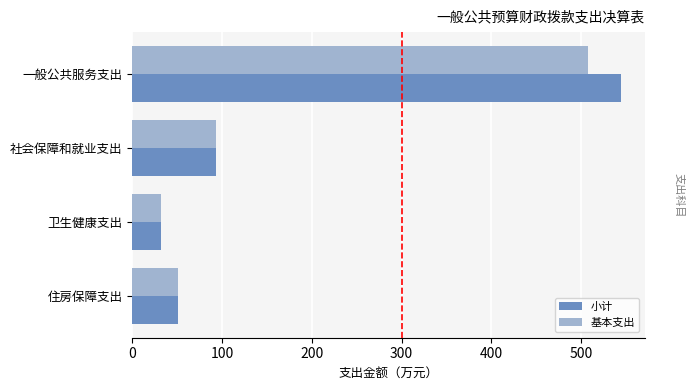

Is it true that 小计 equals 543.9 at 0?

True